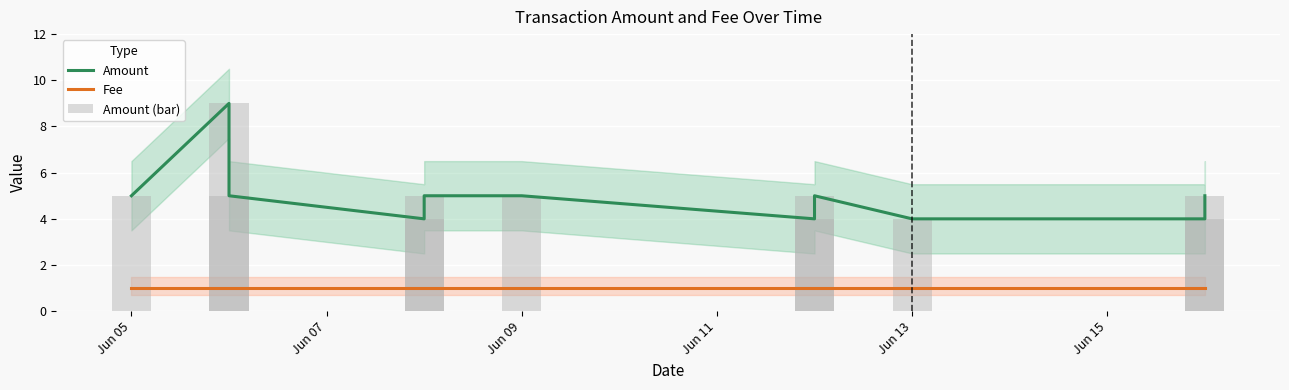

Is the value of Amount (bar) at 6 greater than the value of Fee at Jun 11?

Yes